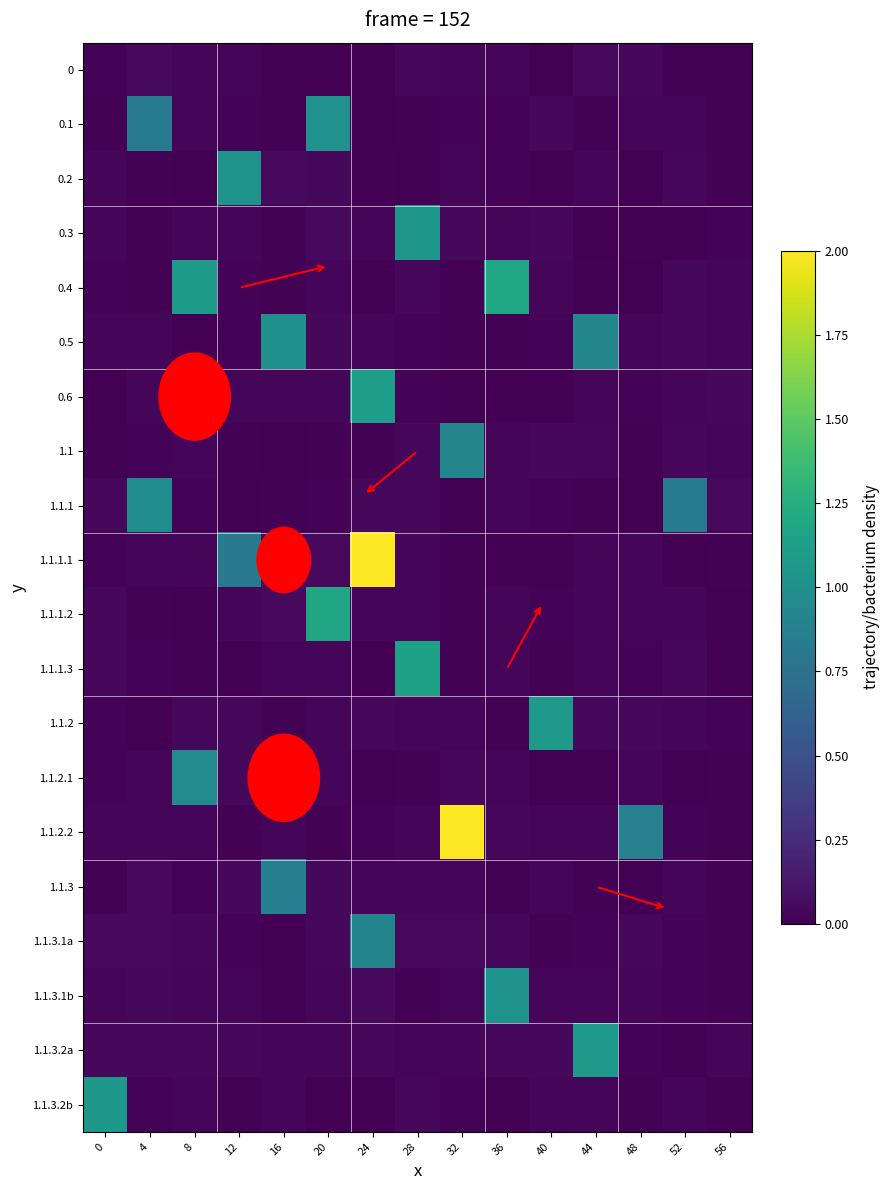

How many distinct data groups are displayed?

20